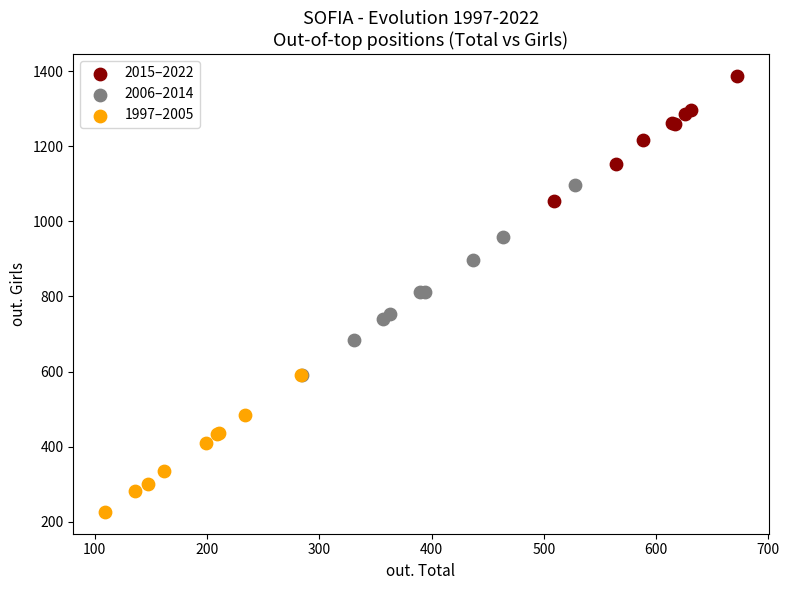

Which series reaches the maximum Y coordinate?

2015–2022